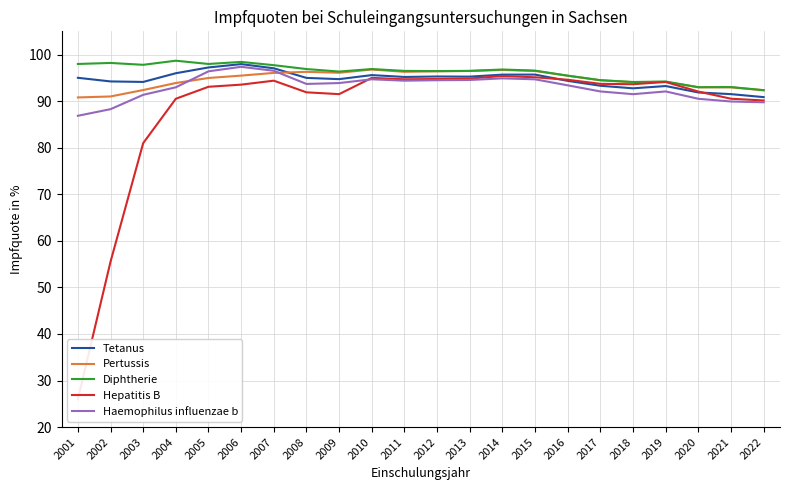

What are all the series names shown in the legend?

Tetanus, Pertussis, Diphtherie, Hepatitis B, Haemophilus influenzae b